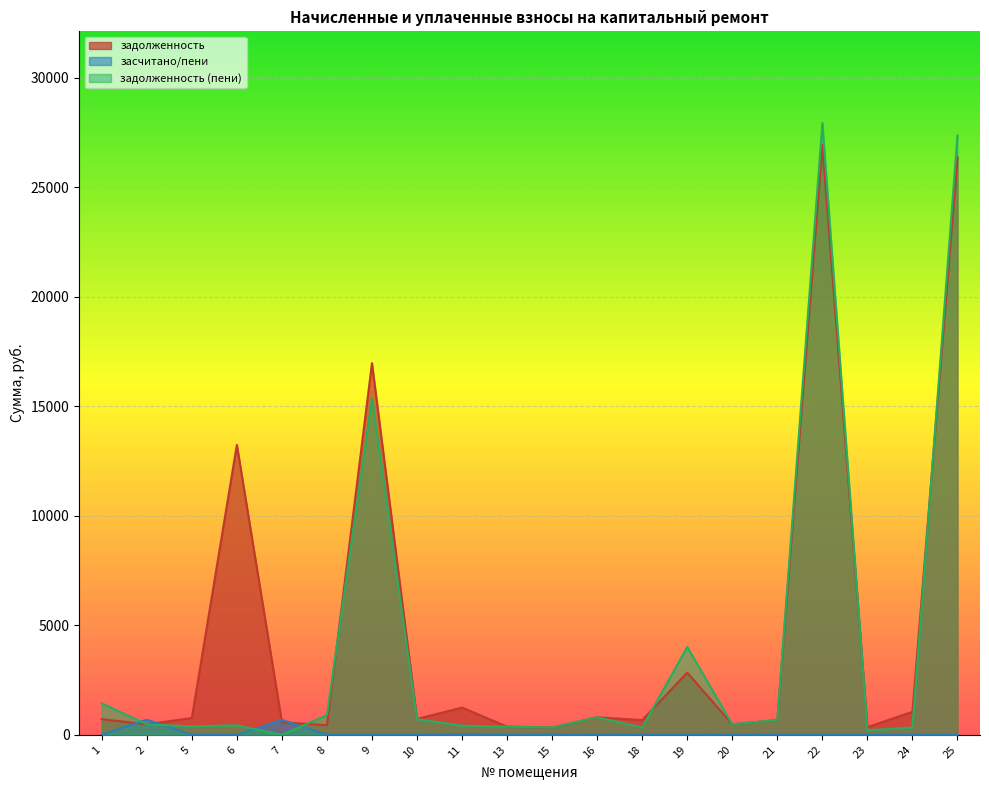

How many times do задолженность (пени) and задолженность cross each other?

8